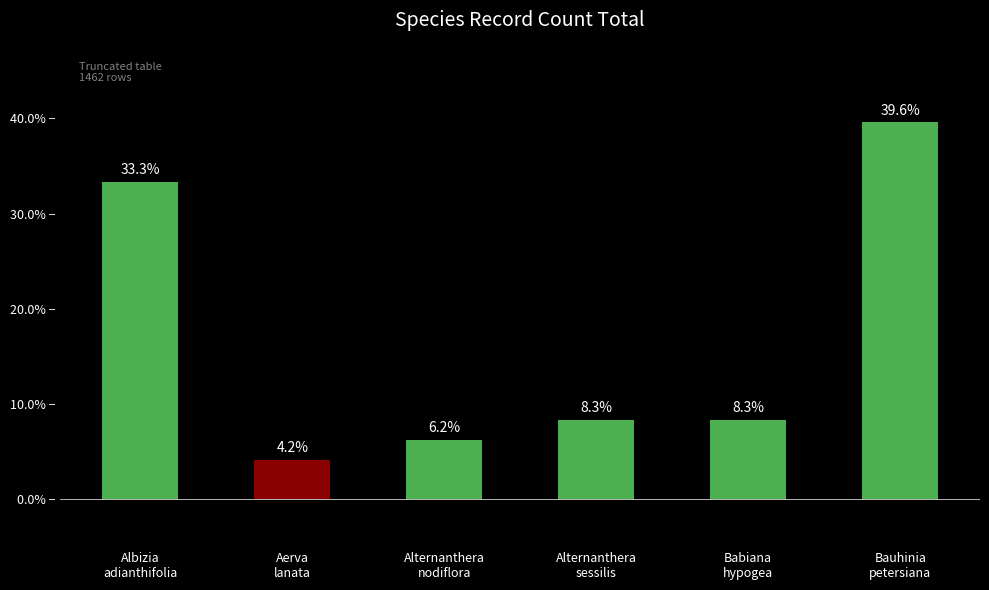

What is the value of the 5th bar from the left?

8.3